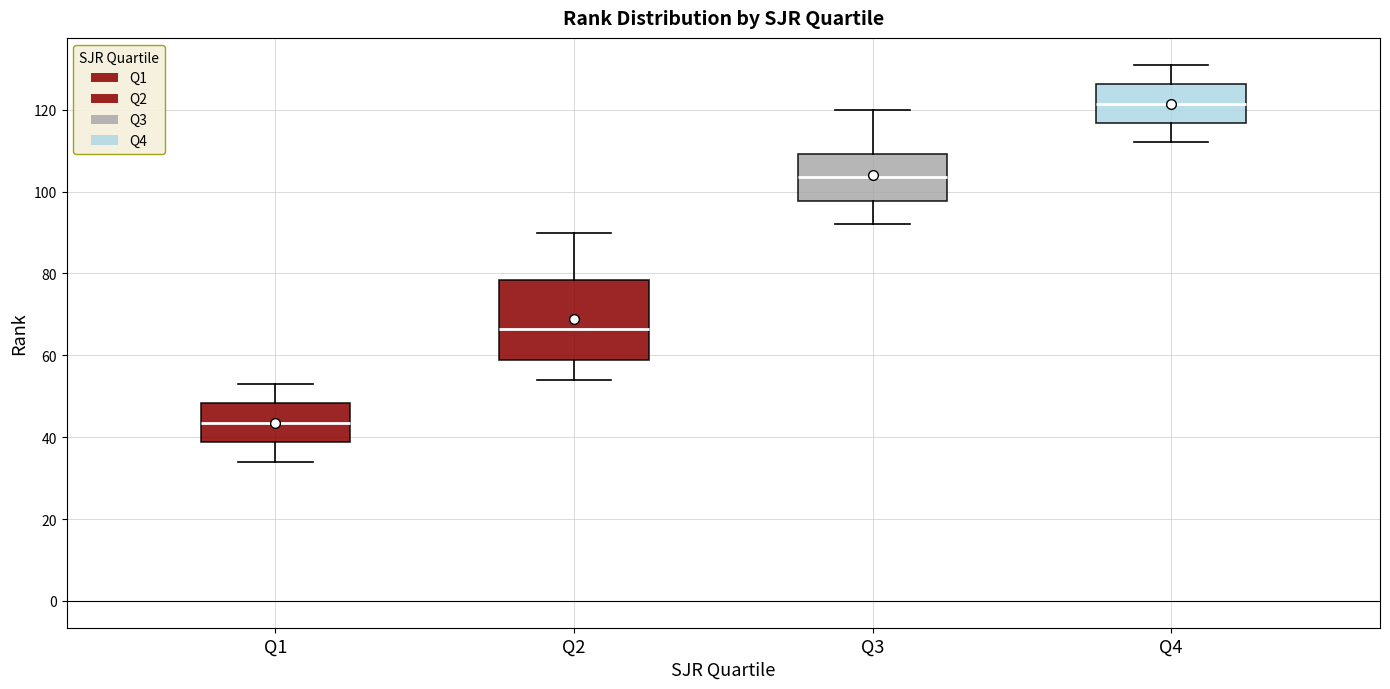

Reading left to right, read every box against the y-axis: the position of its median line, the range the box covers, and the ends of its whiskers. The values are not printed on the chart, so give them approximately, as read against the axis.

Q1: median 44, box 38 to 48, whiskers 34 to 54
Q2: median 66, box 58 to 78, whiskers 54 to 90
Q3: median 104, box 98 to 110, whiskers 92 to 120
Q4: median 122, box 116 to 126, whiskers 112 to 132